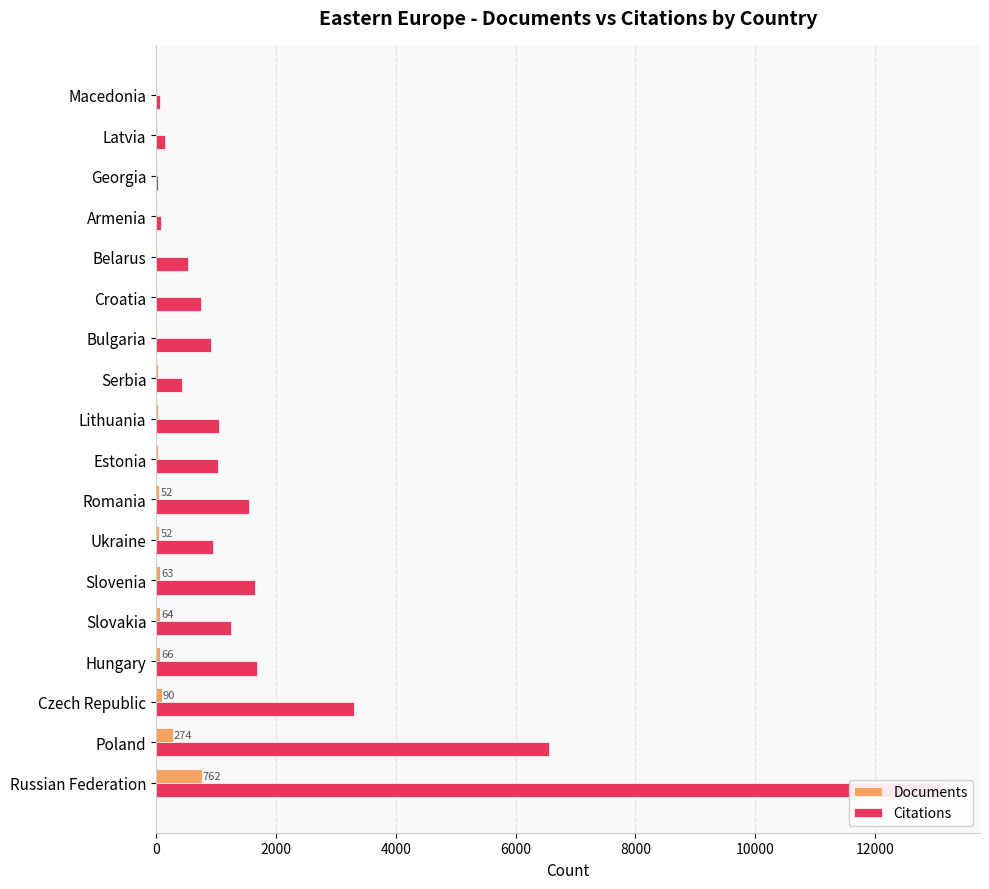

What are all the series names shown in the legend?

Documents, Citations